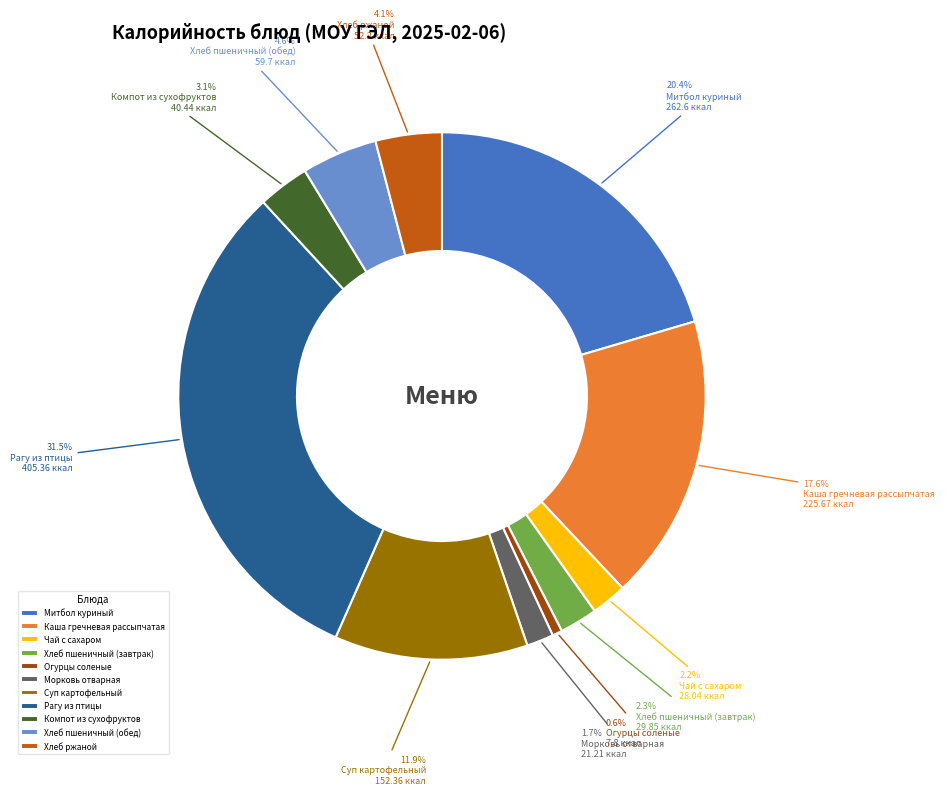

To the nearest percent, what is the average slice percentage?

9%